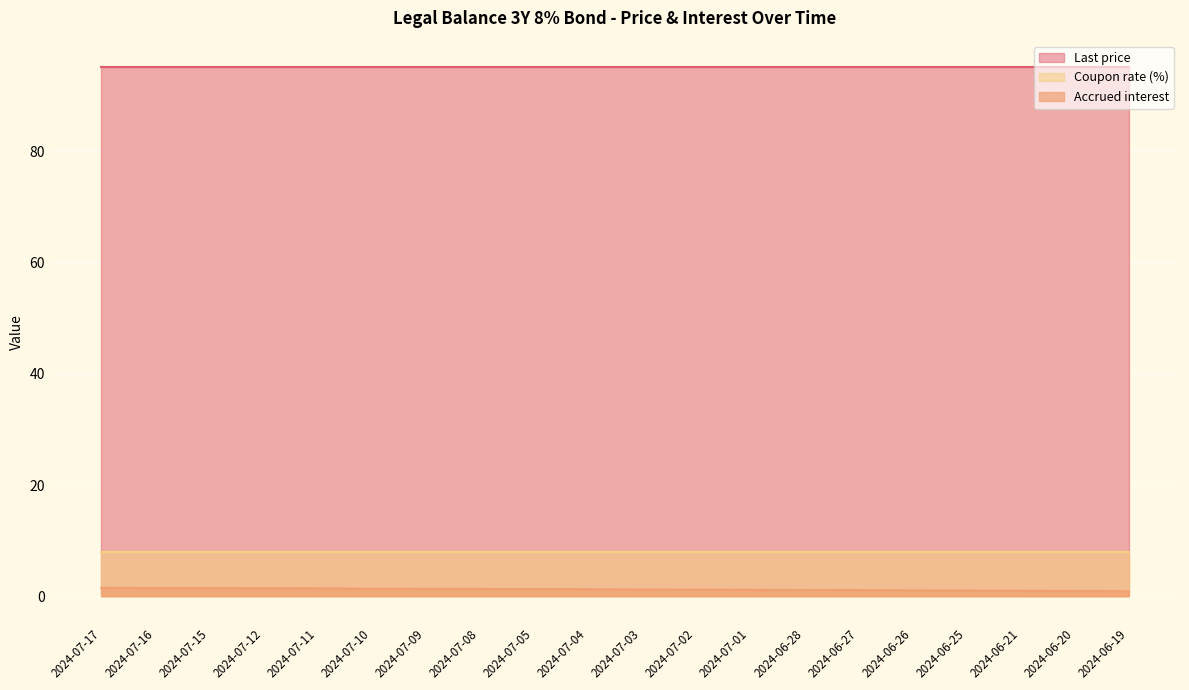

Reading left to right, list all the values displayed in this chart.

Last price: 95.1	95.1	95.1	95.1	95.1	95.1	95.1	95.1	95.1	95.1	95.1	95.1	95.1	95.1	95.1	95.1	95.1	95.1	95.1	95.1
Accrued interest: 1.5	1.5	1.5	1.5	1.4	1.4	1.4	1.3	1.3	1.3	1.2	1.2	1.2	1.2	1.1	1.1	1.0	1.0	1.0	0.9
Coupon rate (%): 8.0	8.0	8.0	8.0	8.0	8.0	8.0	8.0	8.0	8.0	8.0	8.0	8.0	8.0	8.0	8.0	8.0	8.0	8.0	8.0